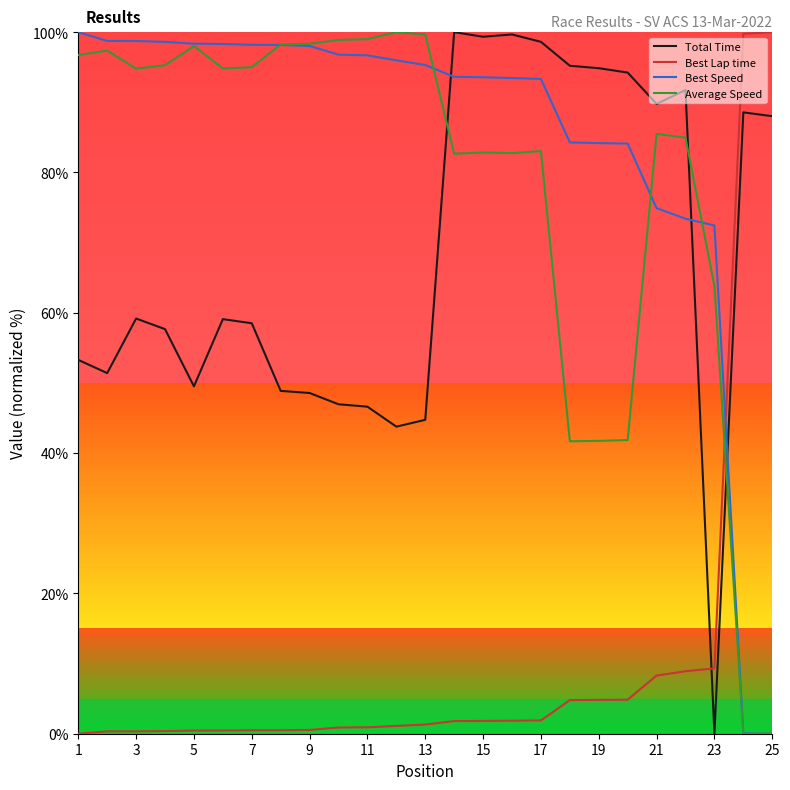

Count the number of data series in this chart.

4